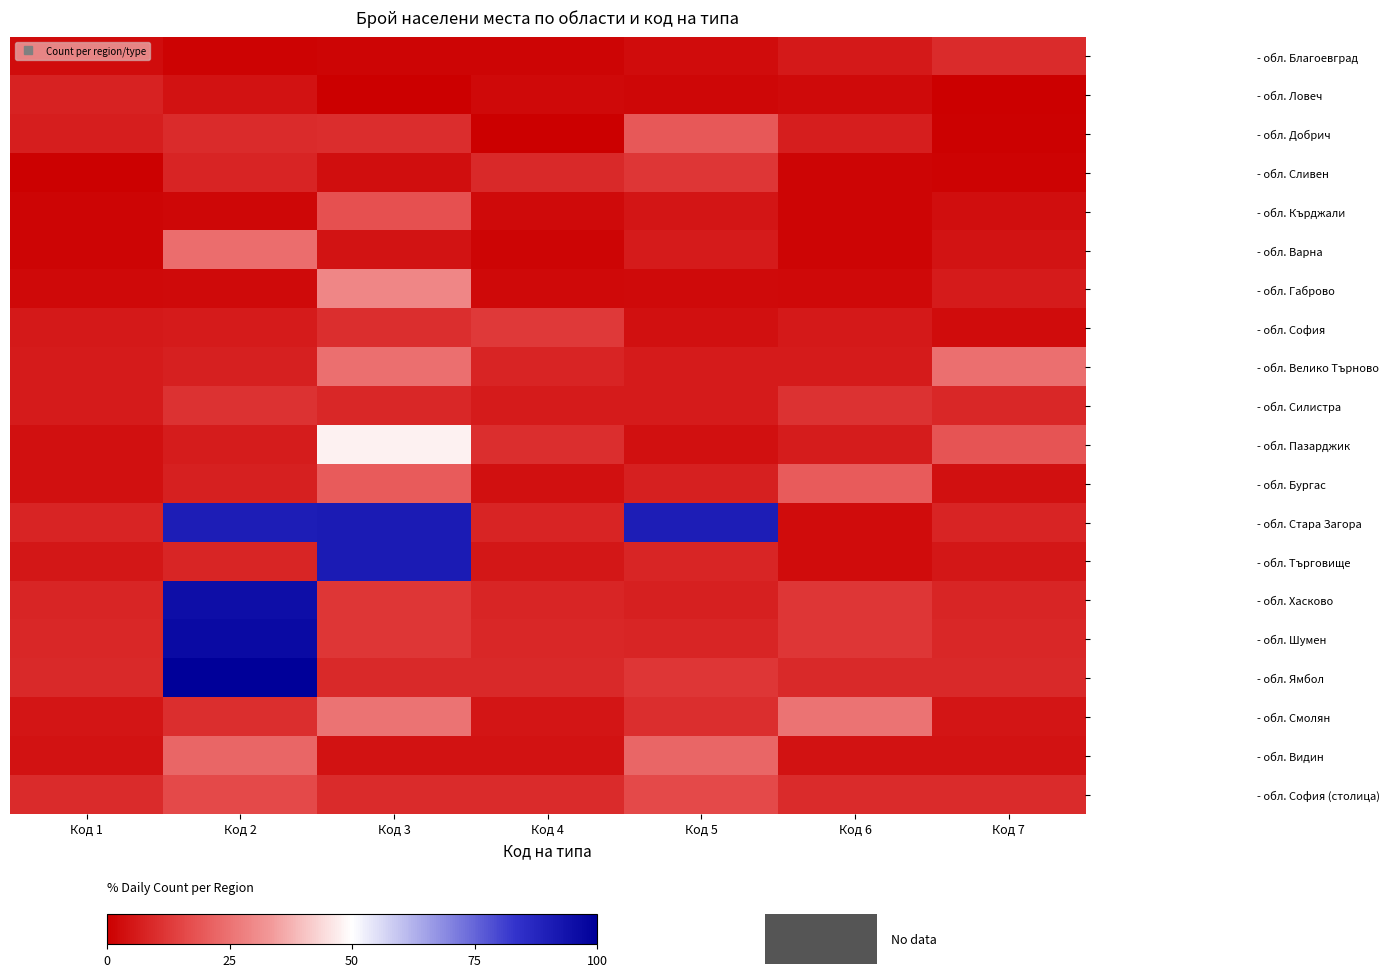

At Код 5, list the series in order from largest to smallest.

- обл. Стара Загора, - обл. Видин, - обл. Добрич, - обл. София (столица), - обл. Сливен, - обл. Ямбол, - обл. Смолян, - обл. Търговище, - обл. Шумен, - обл. Бургас, - обл. Хасково, - обл. Силистра, - обл. Варна, - обл. Велико Търново, - обл. Кърджали, - обл. София, - обл. Пазарджик, - обл. Благоевград, - обл. Габрово, - обл. Ловеч